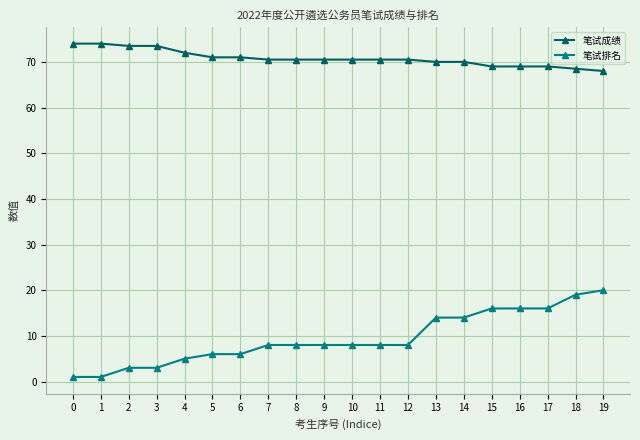

Is the value of 笔试成绩 at 8 greater than the value of 笔试排名 at 3?

Yes